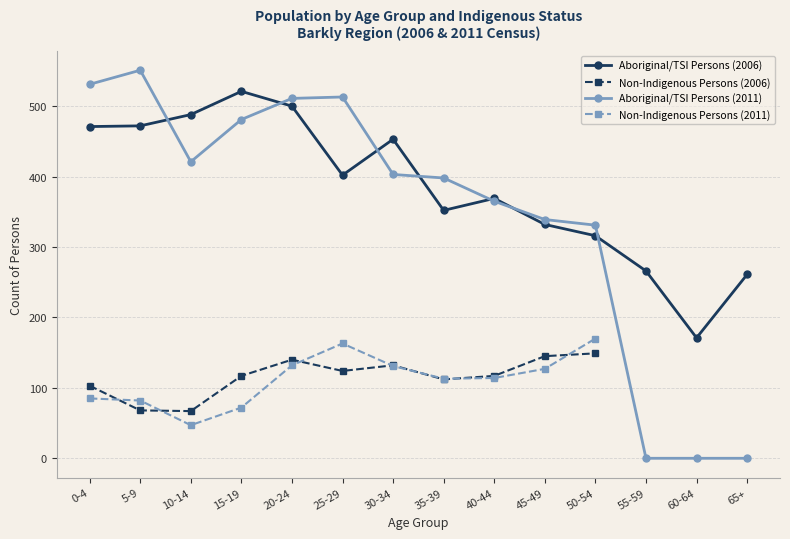

True or false: Total Persons and Aboriginal and/or Torres Strait Islander Persons intersect in this chart.

False